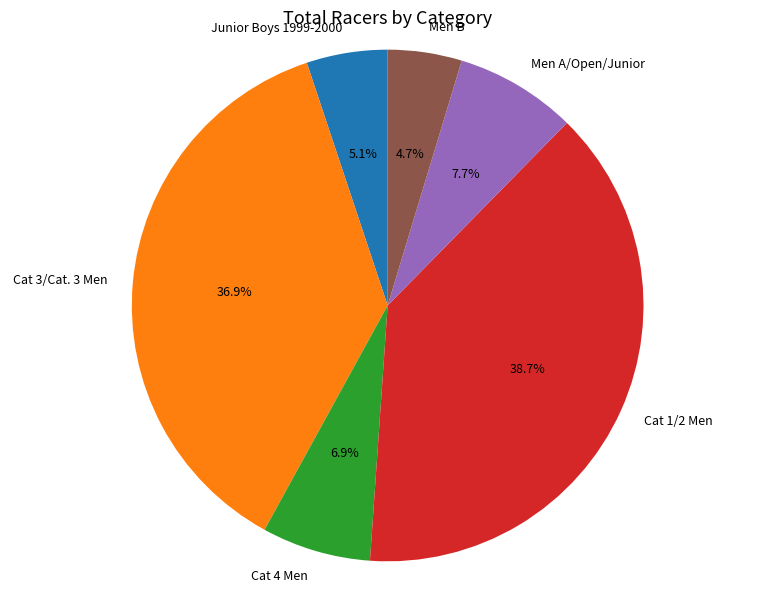

Which has a higher value, Junior Boys 1999-2000 or Men A/Open/Junior?

Men A/Open/Junior